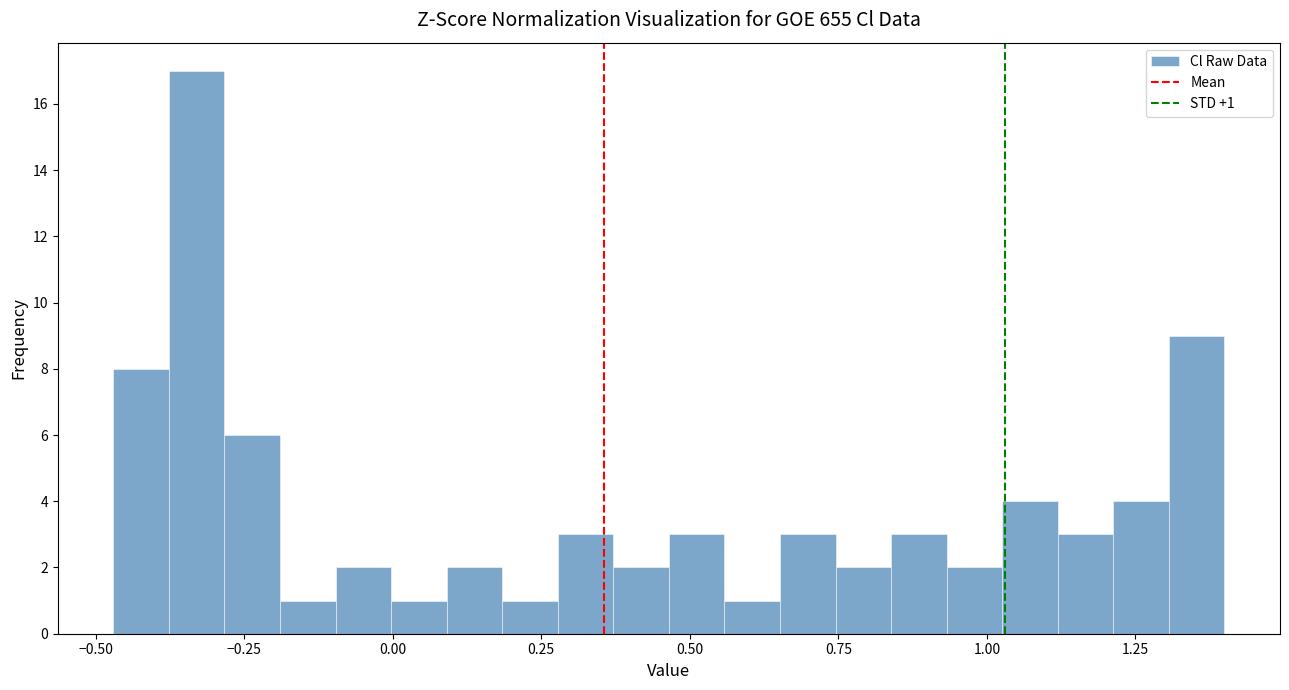

Around what value on the x-axis is the tallest bar? Give the approximate position of its centre, as read against the axis.

-0.35